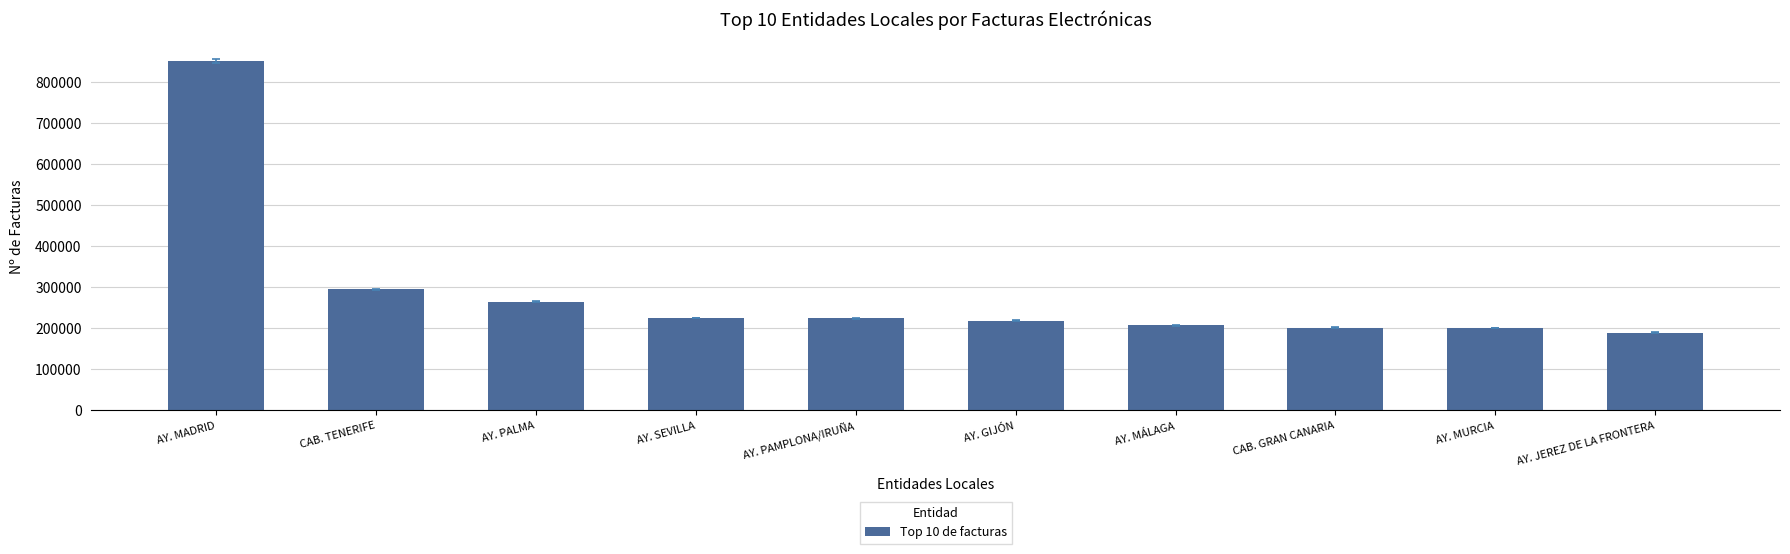

What is the label of the 1st bar from the left?

AY. MADRID